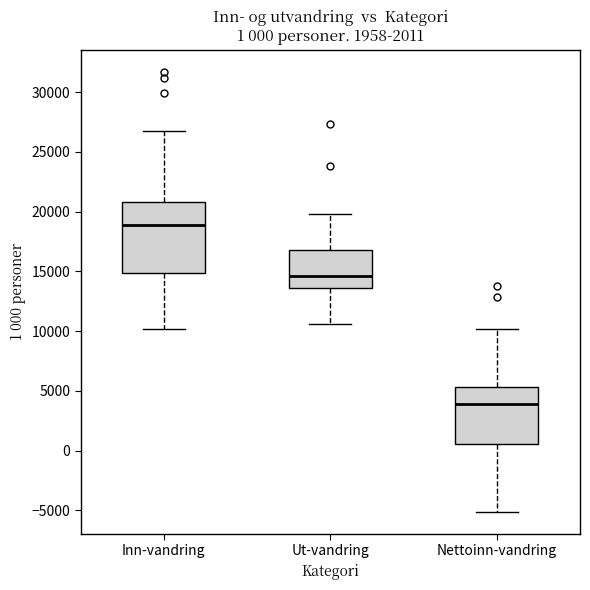

Which box has the lowest median line?

Nettoinn-vandring